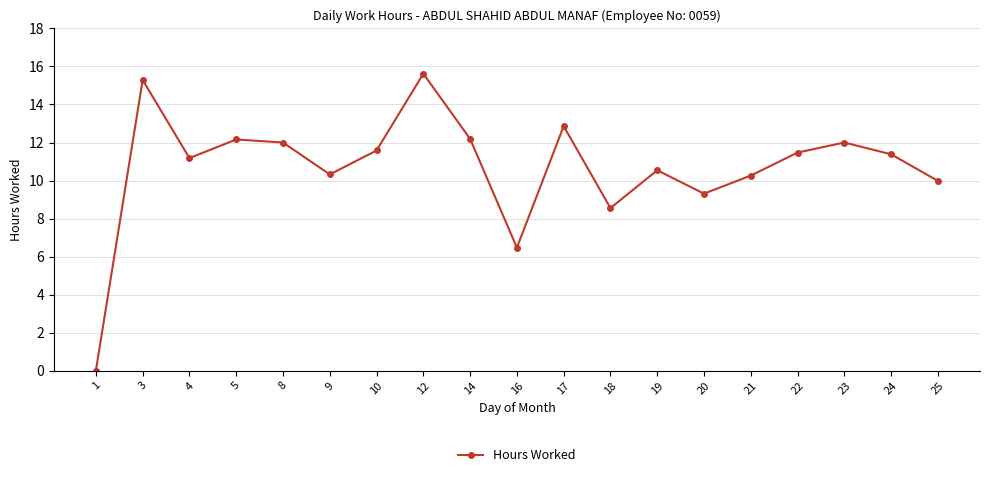

The chart shows a value of 13.6 at 18. True or false?

False